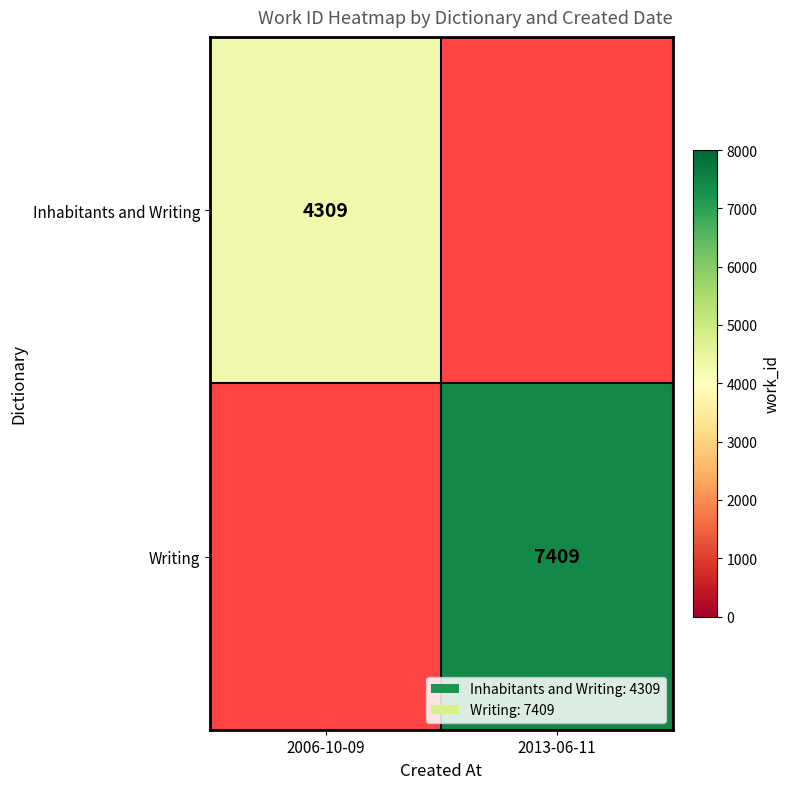

True or false: Inhabitants and Writing has a value of 7569 at 2006-10-09.

False